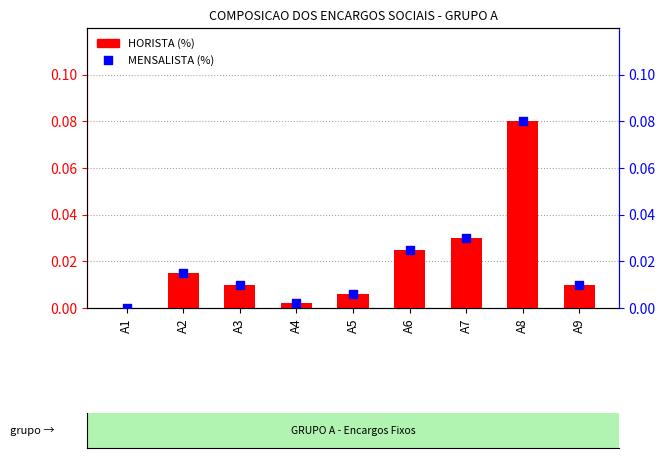

Which series reaches the minimum Y coordinate?

HORISTA (%)